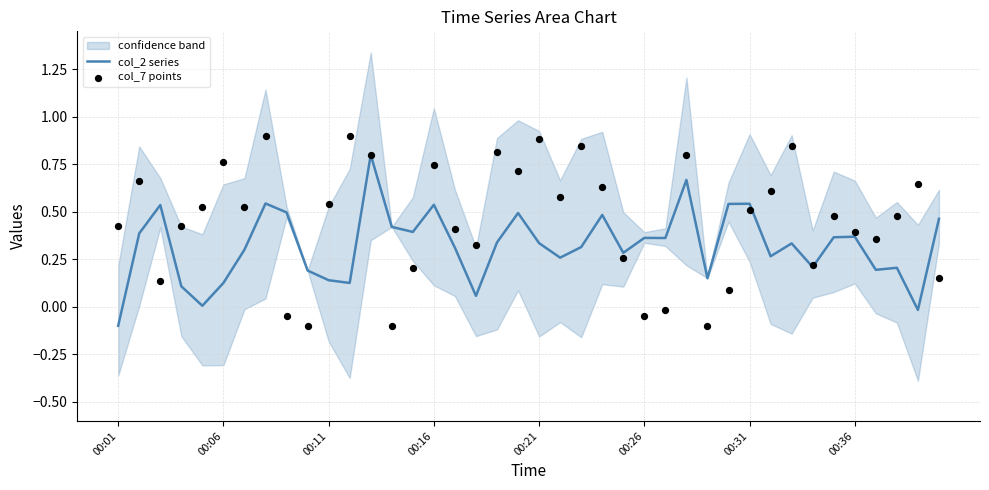

At which category is the sum across all series the highest?

12